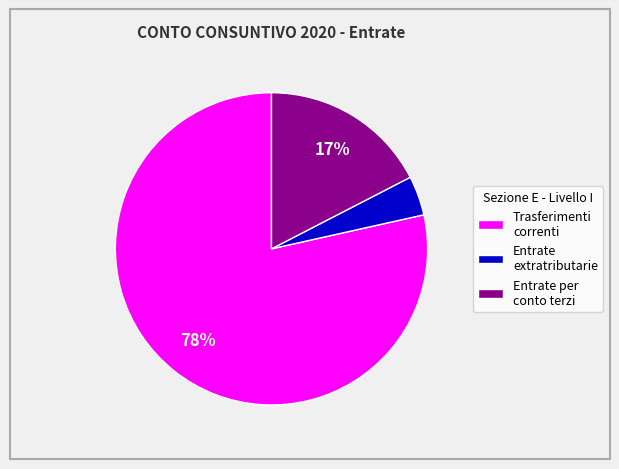

To the nearest percent, what is the combined percentage of Entrate extratributarie and Trasferimenti correnti?

83%